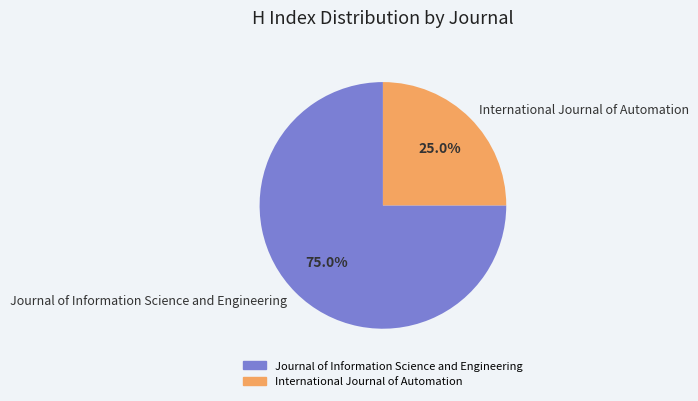

Rank the categories by value from highest to lowest.

Journal of Information Science and Engineering, International Journal of Automation